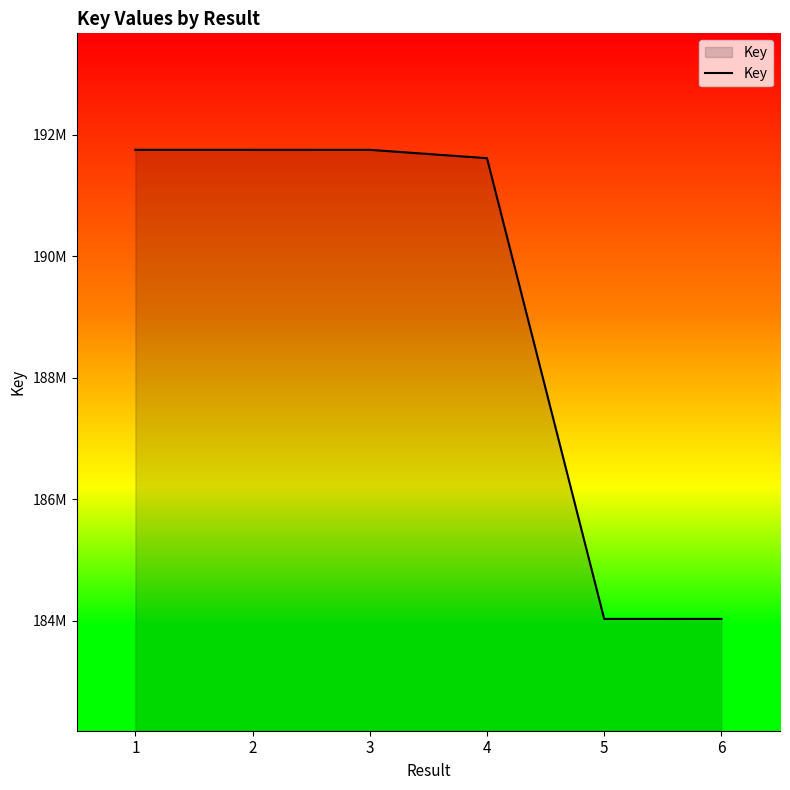

Reading right to left, extract all data points from this chart.

6=184030172	5=184030001	4=191613607	3=191750811	2=191750697	1=191750642